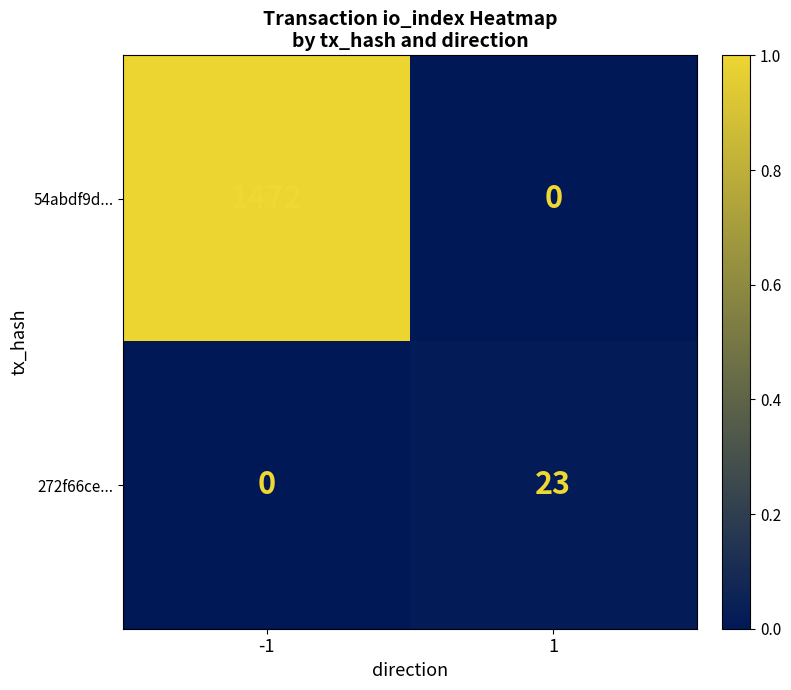

Which series has the largest range (max minus min)?

54abdf9d...